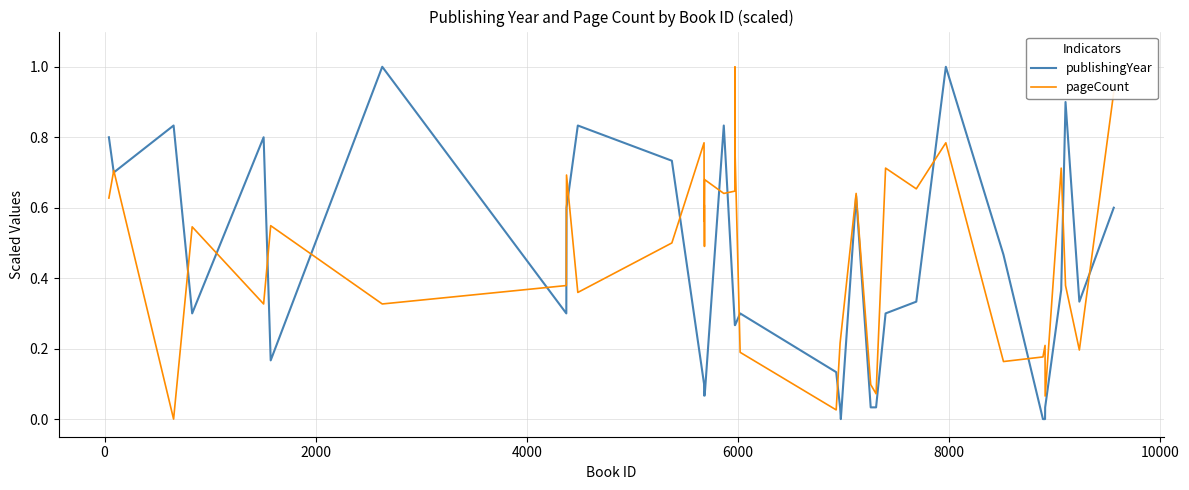

Which series has the largest total across all categories?

pageCount